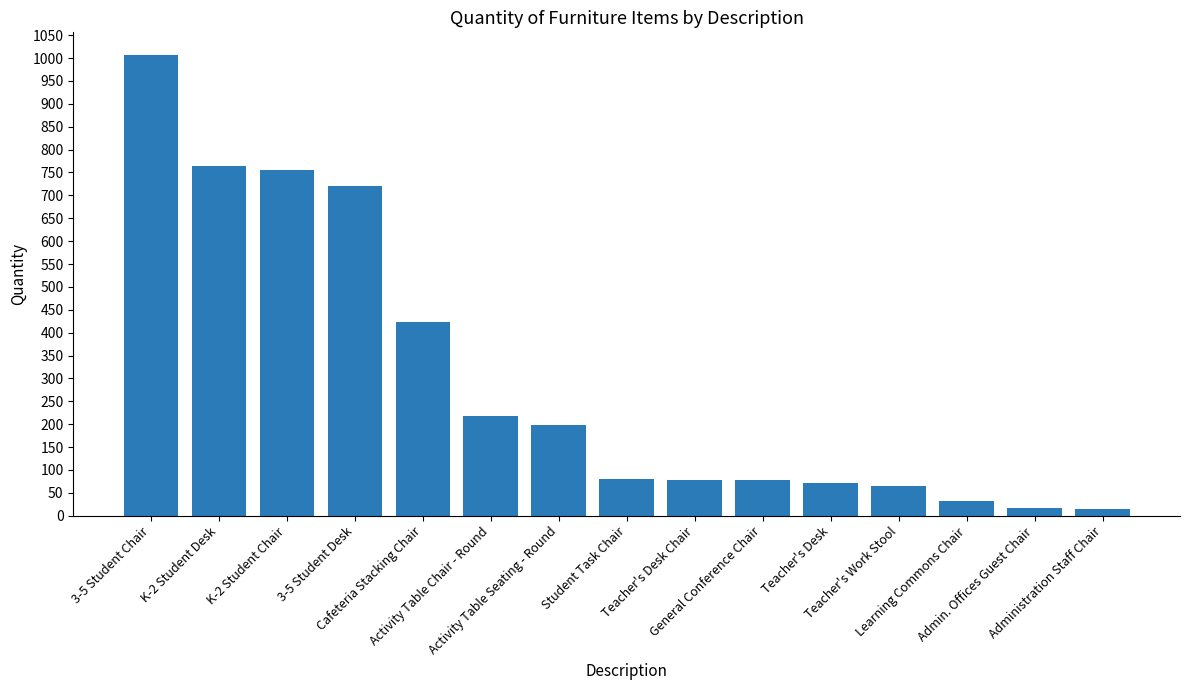

At which label does the data first exceed 81?

3-5 Student Chair